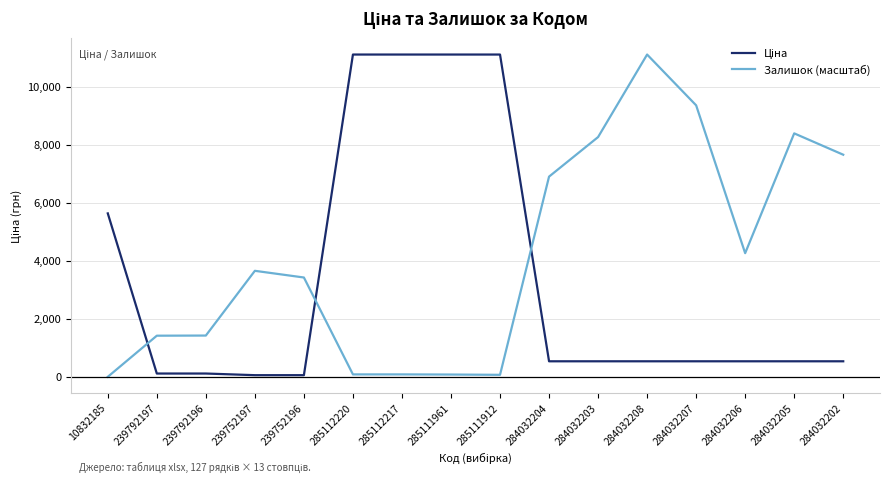

True or false: Залишок (масштаб) has a value of 11113.6 at 284032208.

True